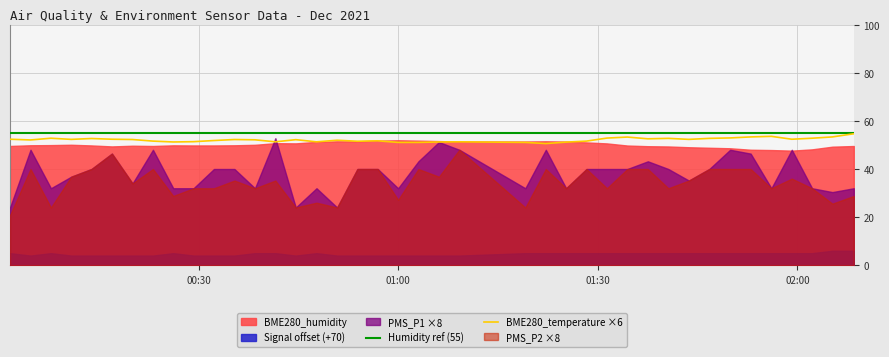

True or false: BME280_temperature ×6 has more than 1 points higher than both neighbors.

True